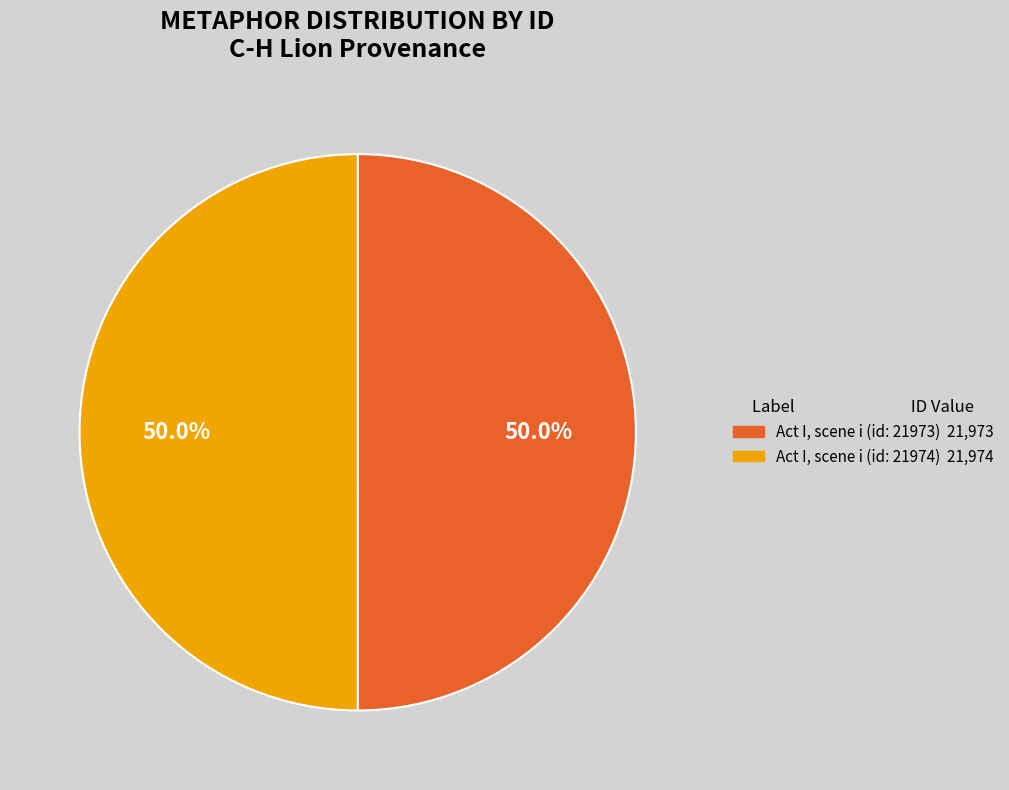

What percentage is NOT represented by Act I, scene i (id: 21973)?

50.0%